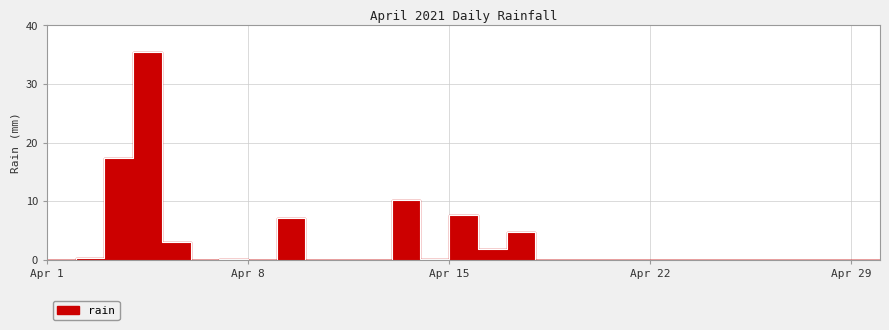

Where is the first local maximum?

2021-04-05